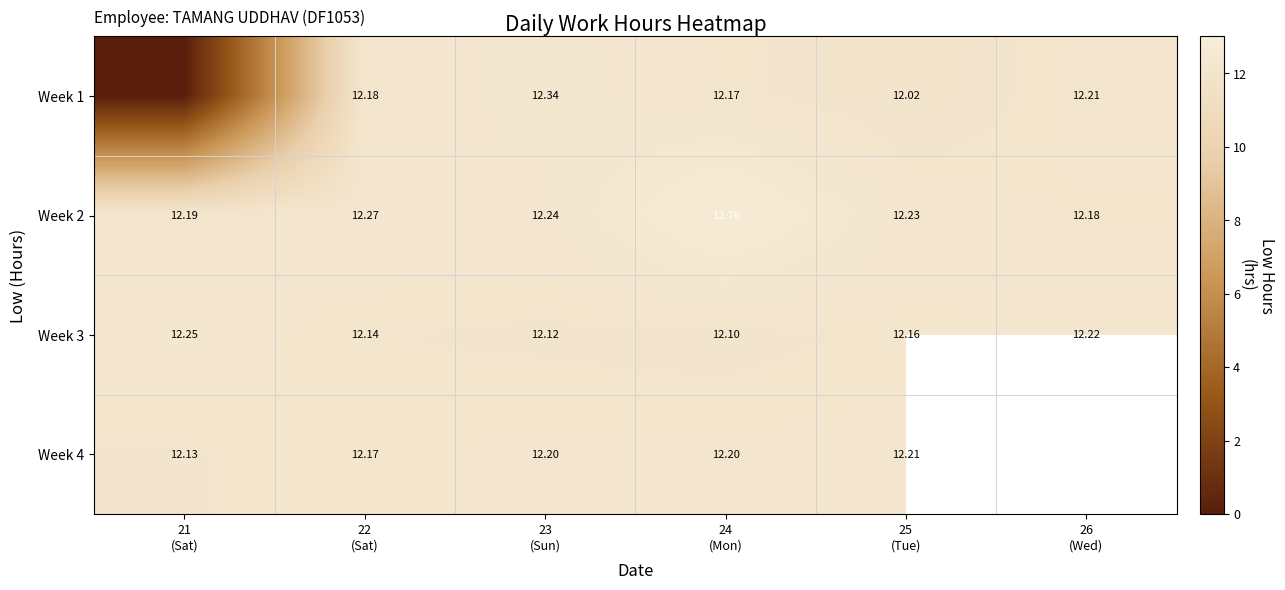

Which label corresponds to the smallest value in the chart?

21
(Sat)